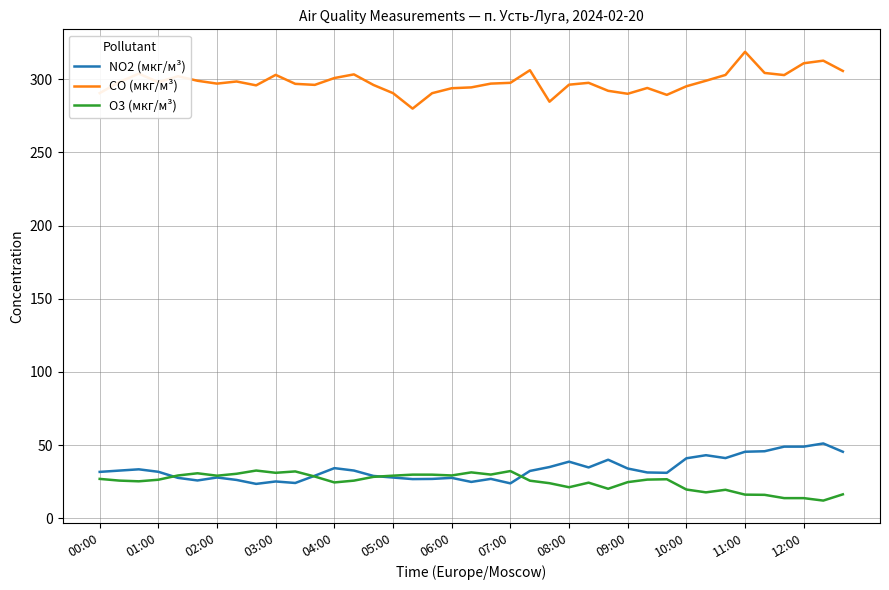

Which series has the largest total across all categories?

CO (мкг/м³)